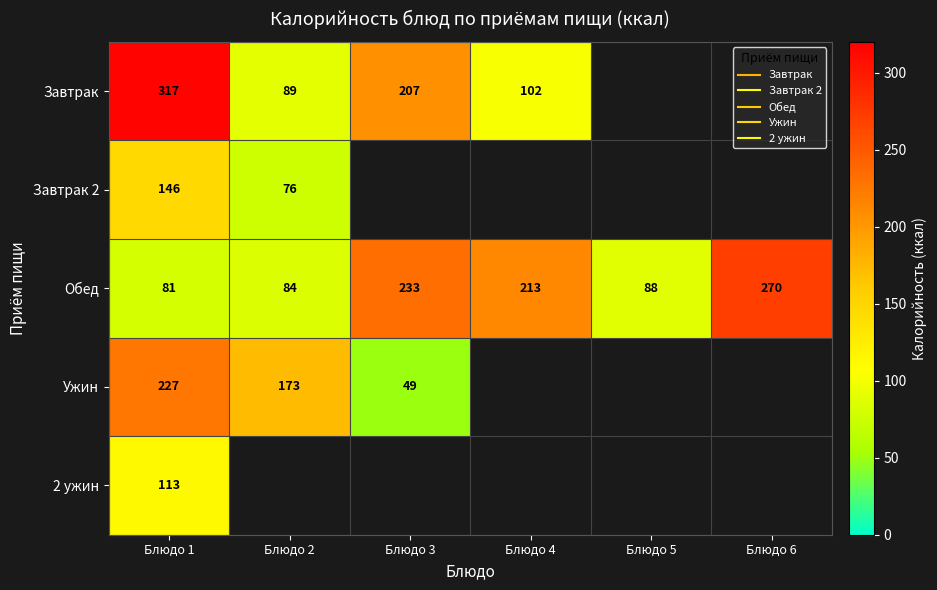

At which label does Завтрак 2 reach its minimum?

Блюдо 2